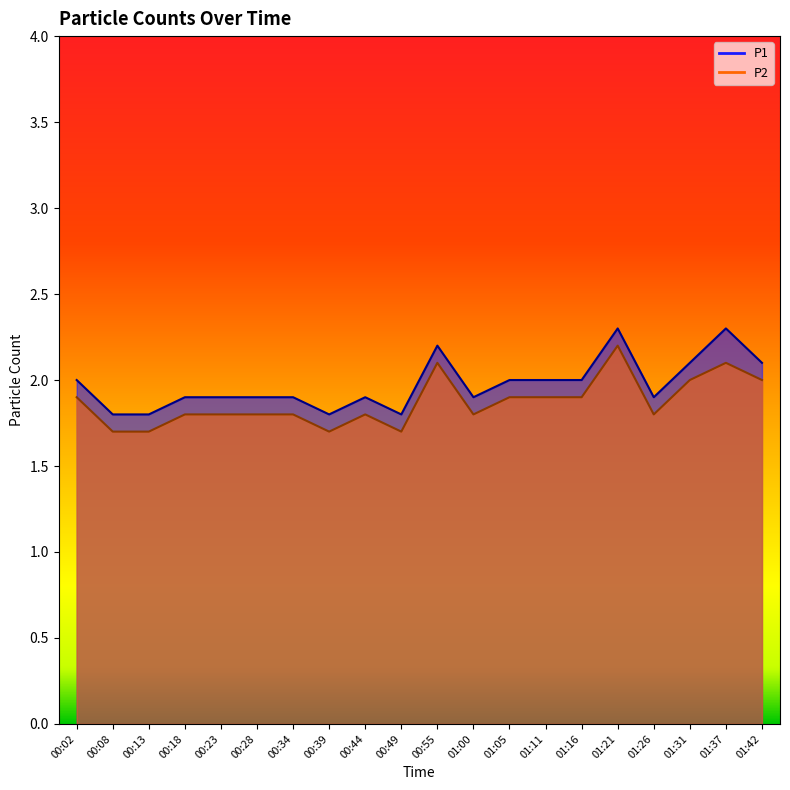

The P2 series shows 1.8 at 00:28. True or false?

True